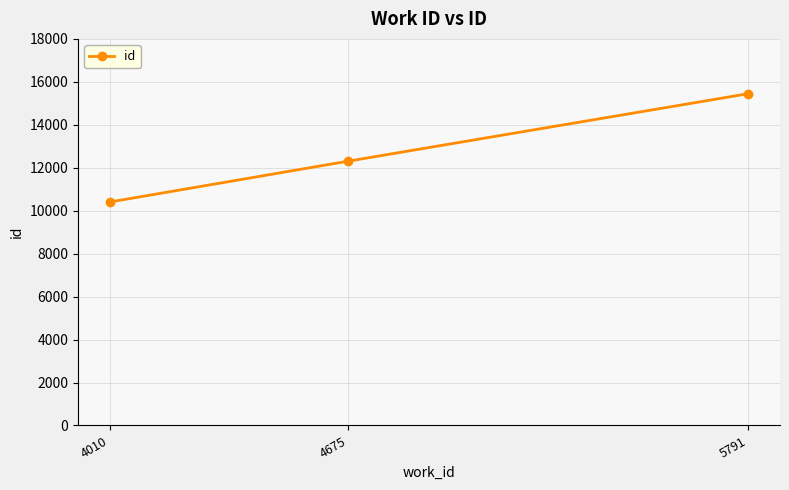

Reading right to left, what are all the values shown in this chart?

5791=15447	4675=12307	4010=10406